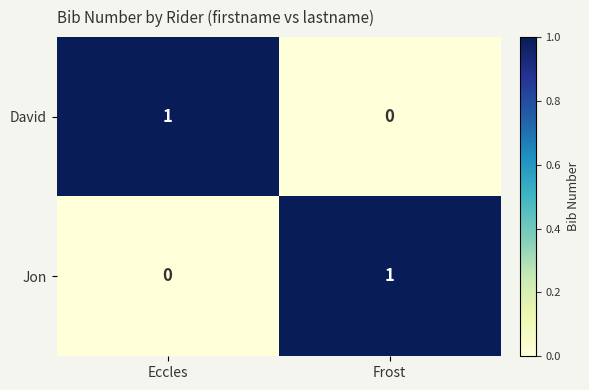

Reading left to right, list all the values displayed in this chart.

David: 1	0
Jon: 0	1